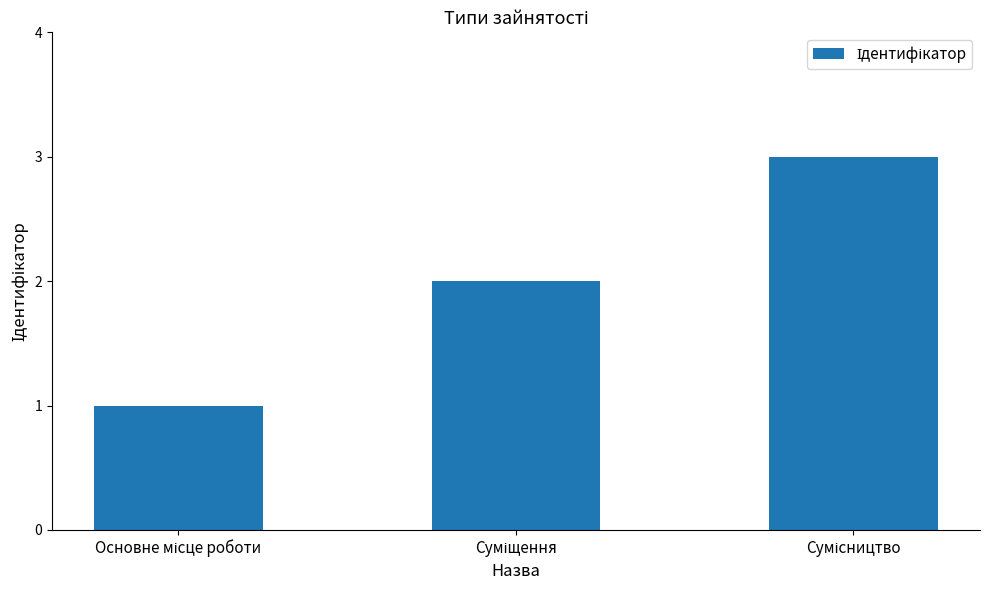

What is the greatest value displayed?

3